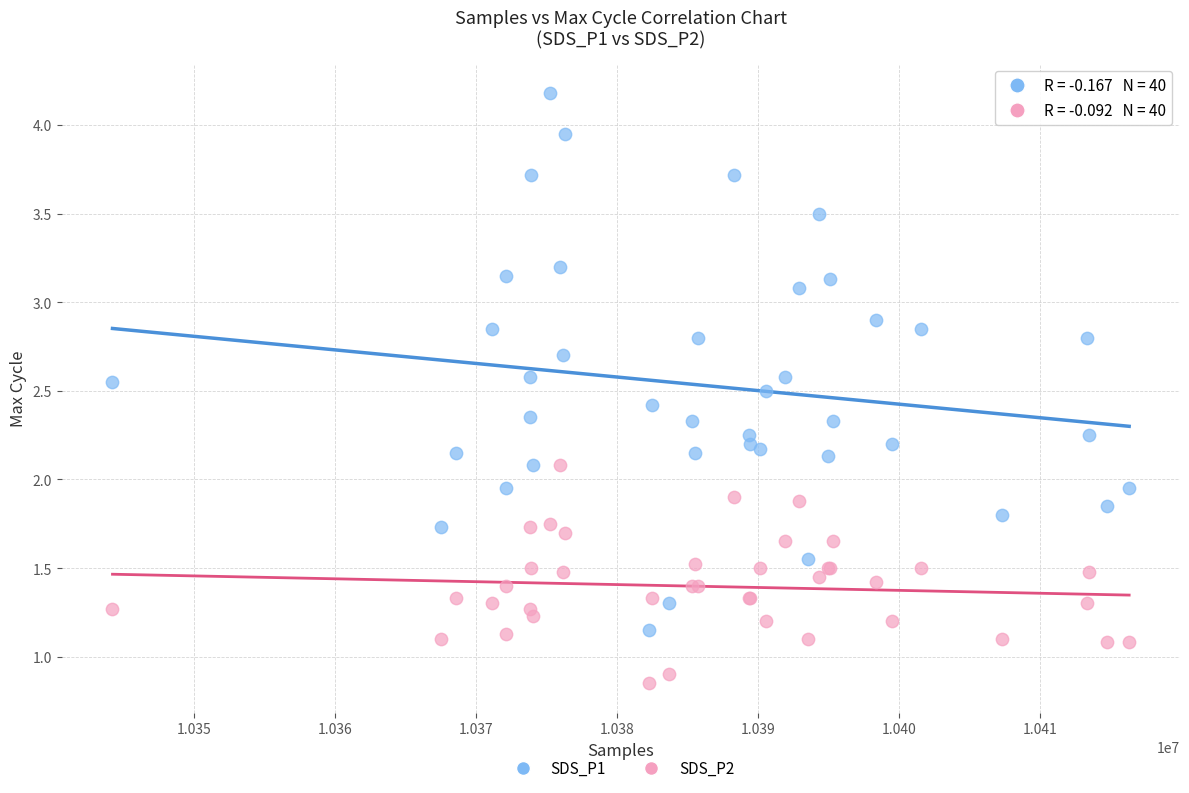

What are all the series names shown in the legend?

SDS_P1, SDS_P2